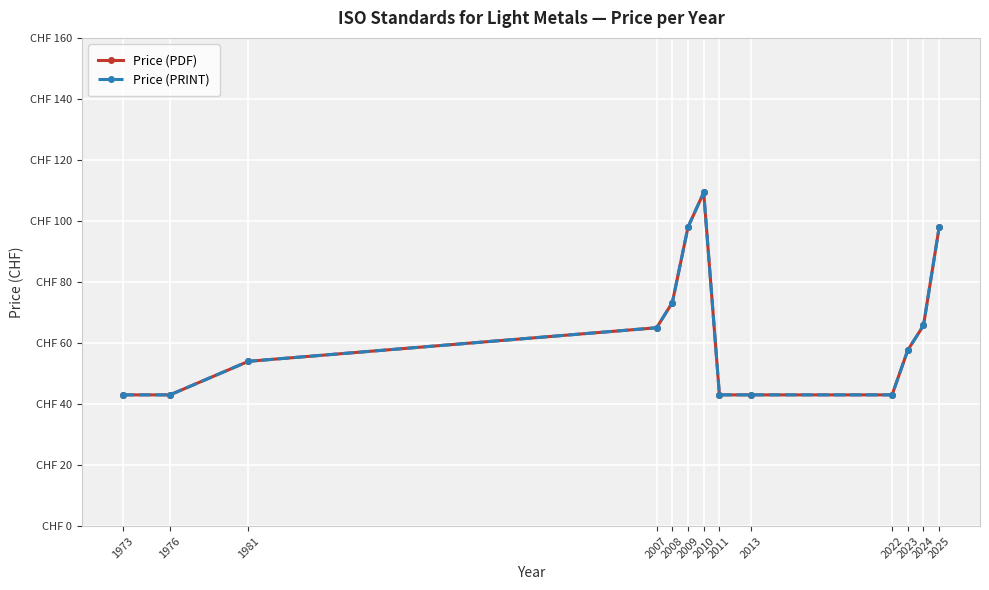

Does the chart have visible grid lines?

Yes